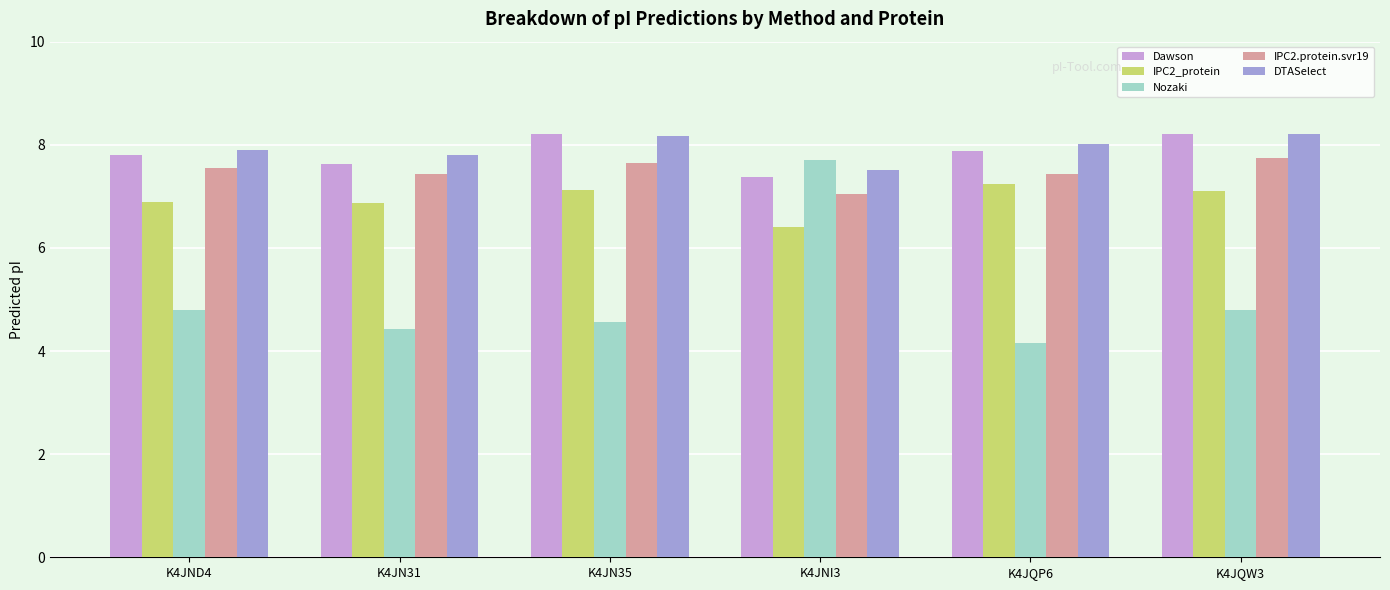

What is the label of the 4th bar from the left?

K4JNI3